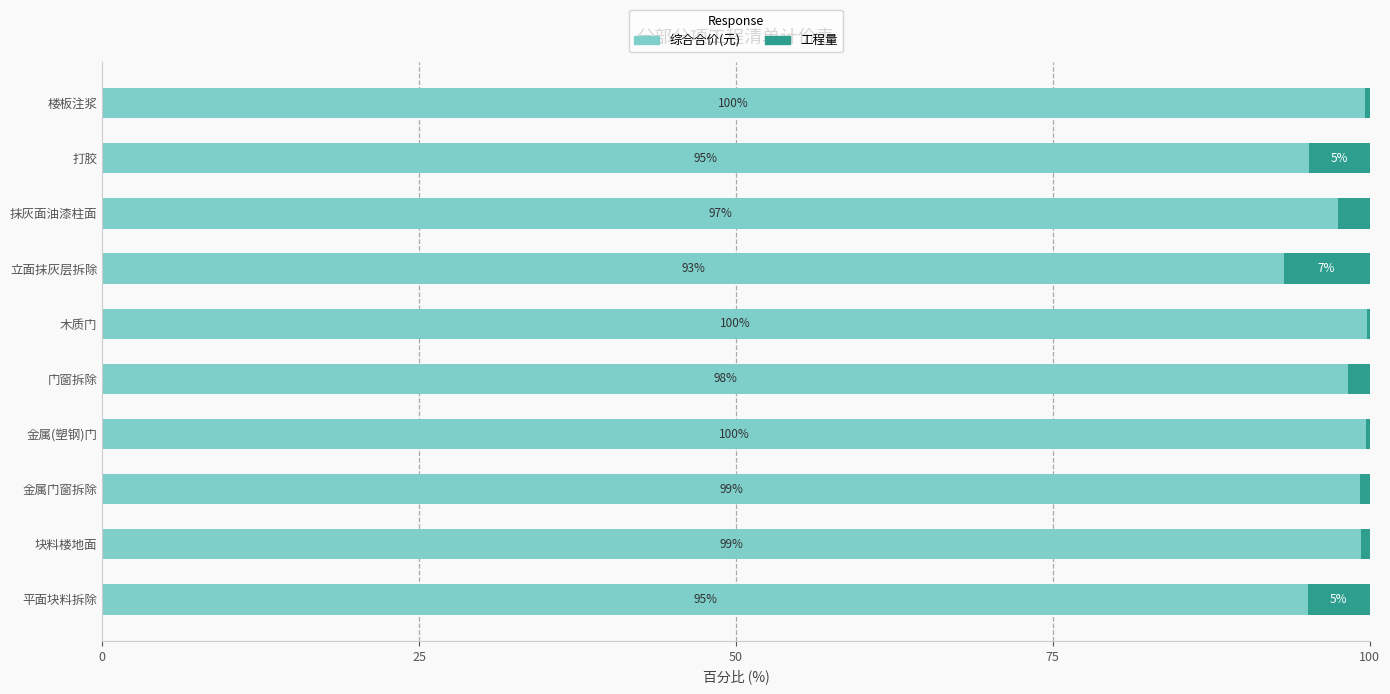

What is the total value across all series at 金属门窗拆除?

100.0